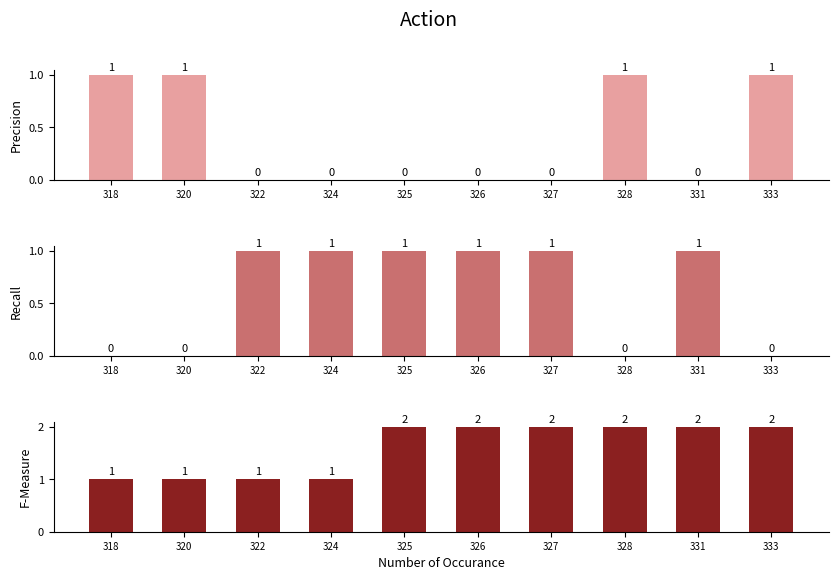

Is it true that 不具合 equals 1 at 324?

False